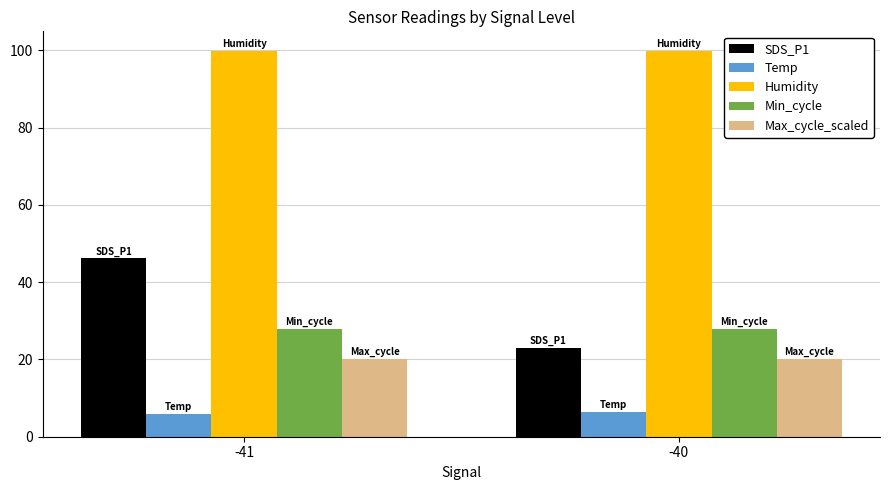

Rank the series by their maximum value, from highest to lowest.

Humidity, SDS_P1, Min_cycle, Max_cycle_scaled, Temp